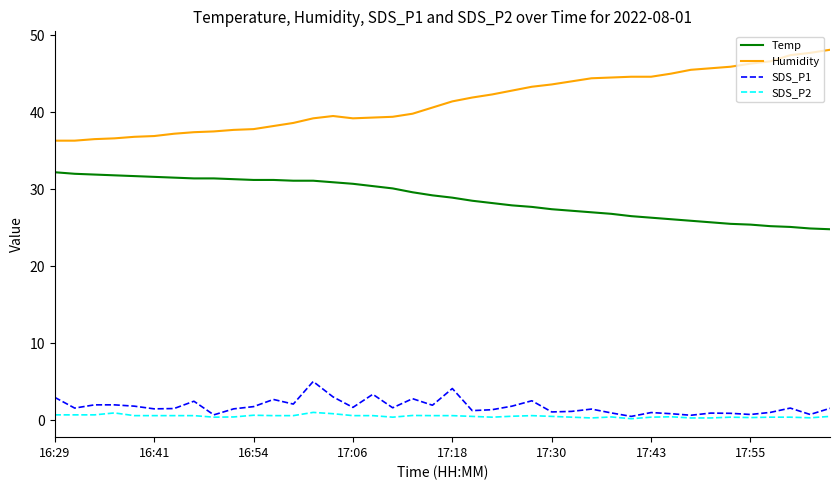

Which series has the largest range (max minus min)?

Humidity